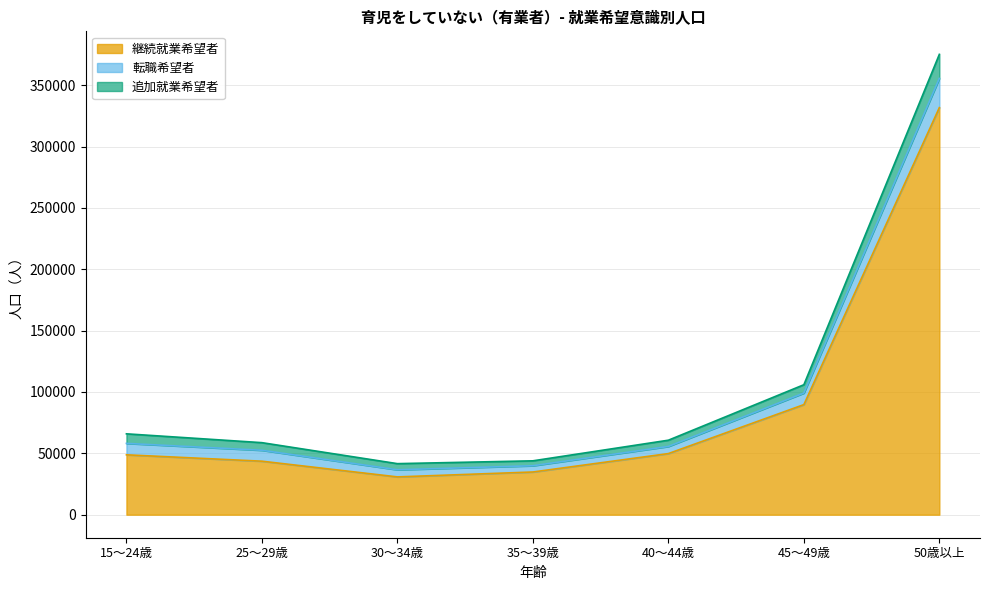

True or false: 継続就業希望者 and 追加就業希望者 intersect in this chart.

False